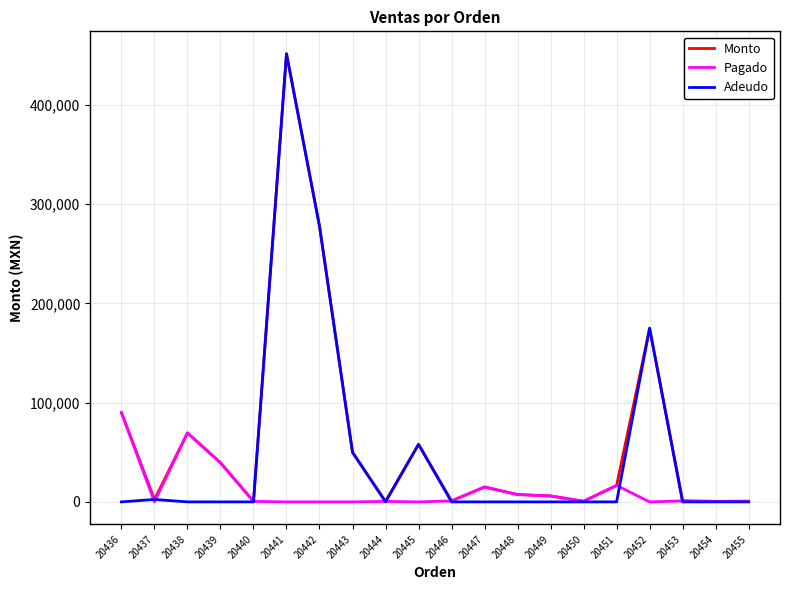

At which category is the sum across all series the highest?

20441